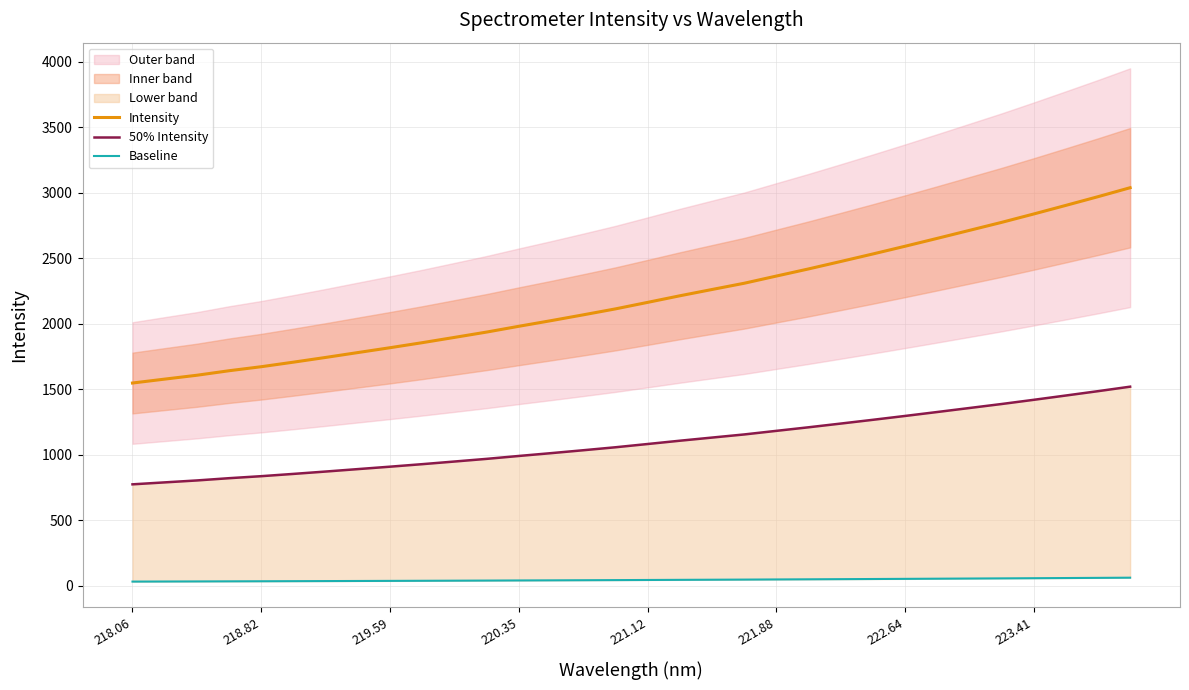

Reading left to right, transcribe all the data shown in this chart.

Intensity: 1546.8	1576.6	1606.2	1640.7	1671.5	1706.2	1742.2	1779.5	1816.5	1855.0	1895.2	1936.0	1980.1	2023.1	2067.5	2112.9	2162.6	2212.8	2260.9	2308.5	2363.5	2417.9	2474.6	2532.1	2591.0	2651.1	2712.1	2773.1	2837.2	2902.9	2969.3	3037.8
50% Intensity: 773.4	788.3	803.1	820.3	835.7	853.1	871.1	889.8	908.3	927.5	947.6	968.0	990.1	1011.5	1033.7	1056.4	1081.3	1106.4	1130.4	1154.3	1181.7	1208.9	1237.3	1266.1	1295.5	1325.6	1356.0	1386.5	1418.6	1451.4	1484.6	1518.9
Baseline: 30.9	31.5	32.1	32.8	33.4	34.1	34.8	35.6	36.3	37.1	37.9	38.7	39.6	40.5	41.3	42.3	43.3	44.3	45.2	46.2	47.3	48.4	49.5	50.6	51.8	53.0	54.2	55.5	56.7	58.1	59.4	60.8